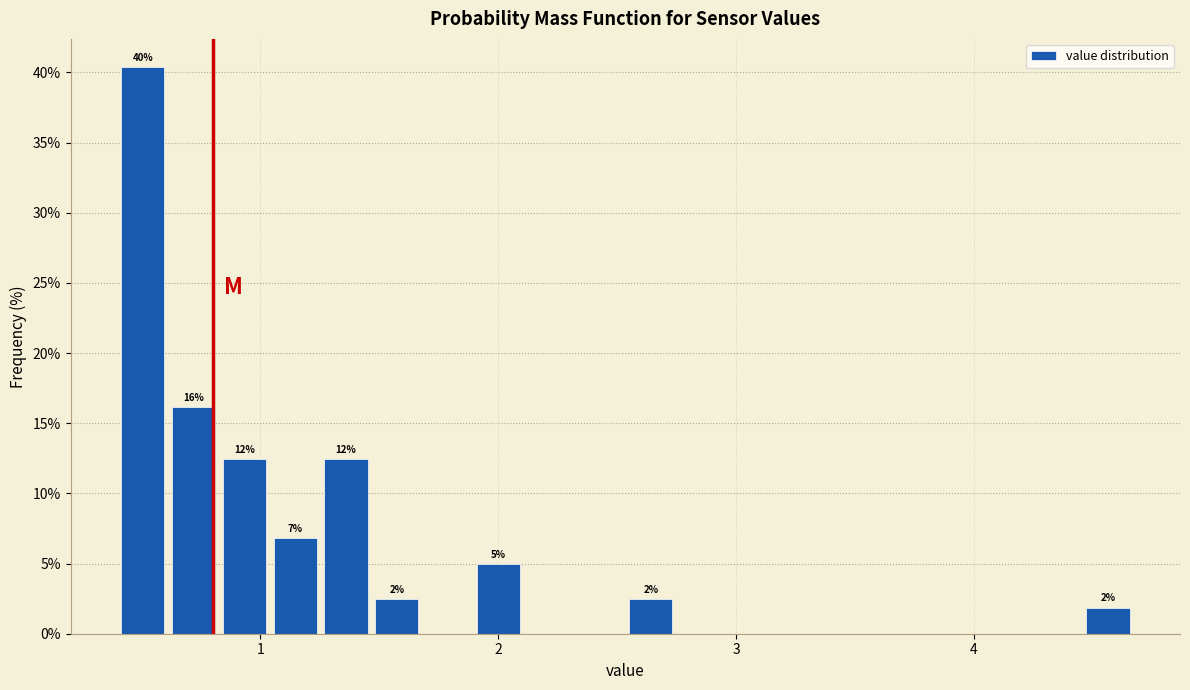

Around what value on the x-axis is the tallest bar? Give the approximate position of its centre, as read against the axis.

0.5